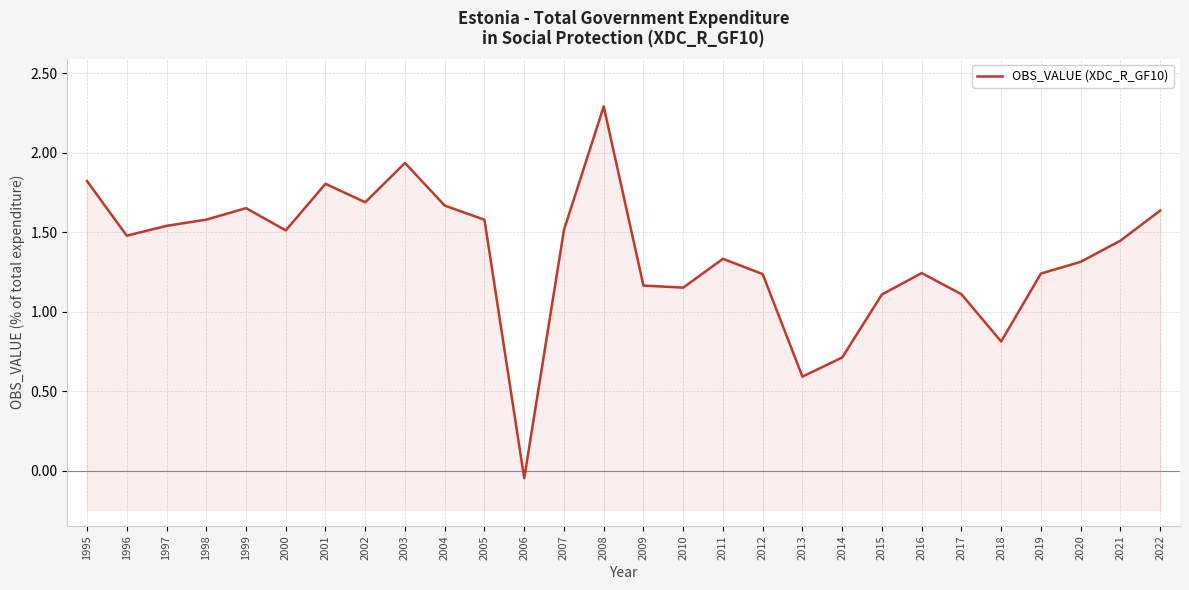

What is the approximate value at 2007?

1.5